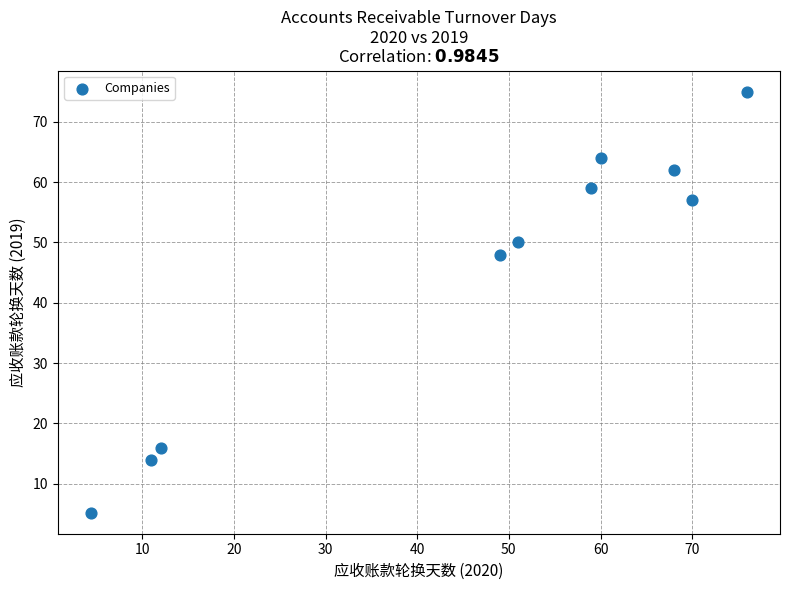

What Y value in the scatter plot is closest to 40?

48.0